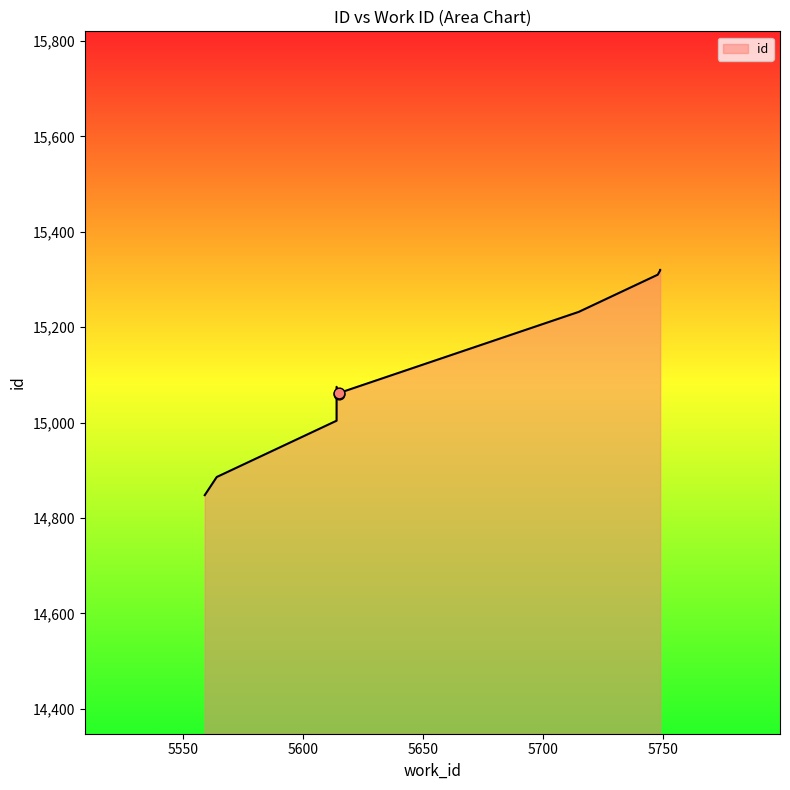

Between 5715 and 5614, which is larger?

5715